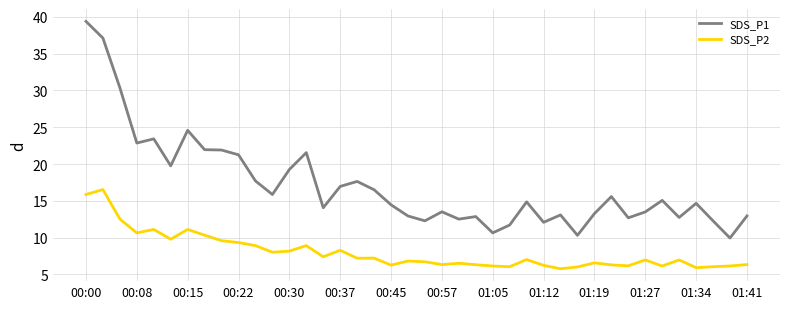

Which series has the largest total across all categories?

SDS_P1